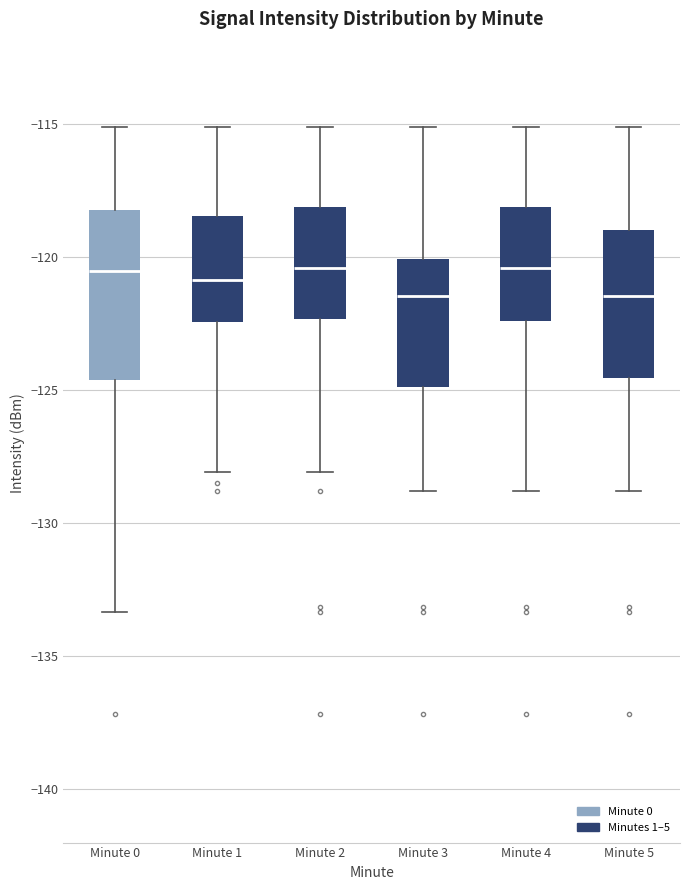

Reading left to right, read every box against the y-axis: the position of its median line, the range the box covers, and the ends of its whiskers. The values are not printed on the chart, so give them approximately, as read against the axis.

Minute 0: median -120.5, box -124.5 to -118.0, whiskers -133.5 to -115.0
Minute 1: median -121.0, box -122.5 to -118.5, whiskers -128.0 to -115.0
Minute 2: median -120.5, box -122.5 to -118.0, whiskers -128.0 to -115.0
Minute 3: median -121.5, box -125.0 to -120.0, whiskers -129.0 to -115.0
Minute 4: median -120.5, box -122.5 to -118.0, whiskers -129.0 to -115.0
Minute 5: median -121.5, box -124.5 to -119.0, whiskers -129.0 to -115.0